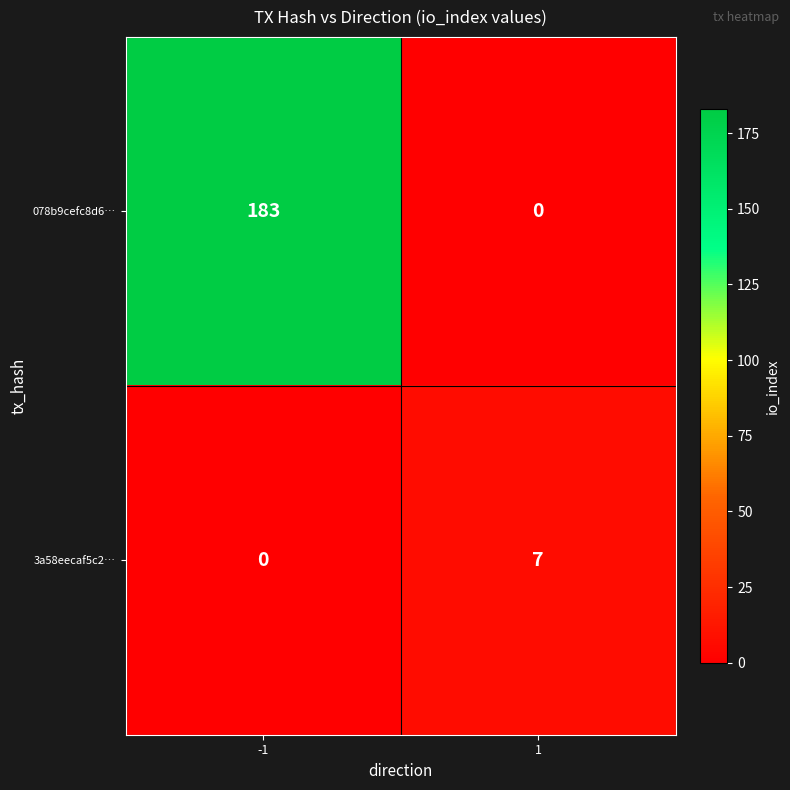

At how many categories does at least one series exceed 142?

1